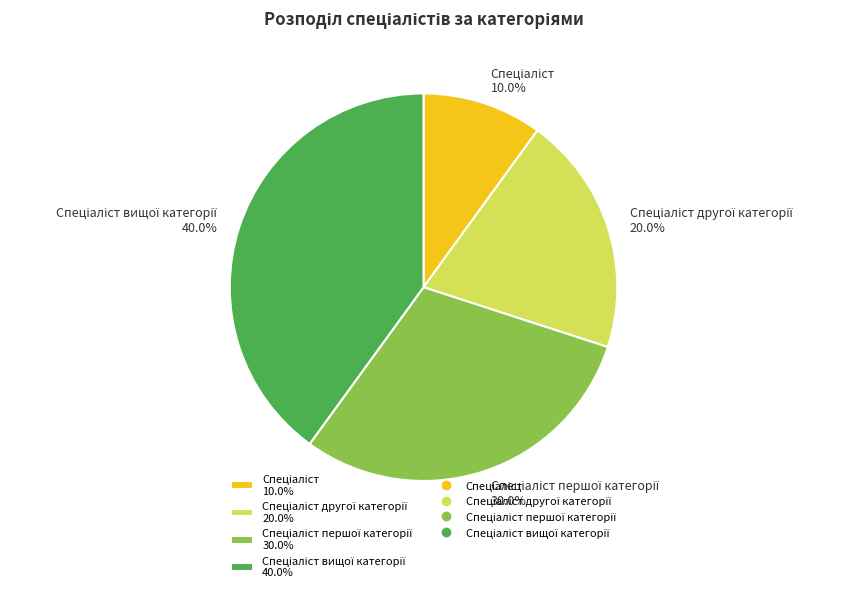

Does any single category account for the majority?

No